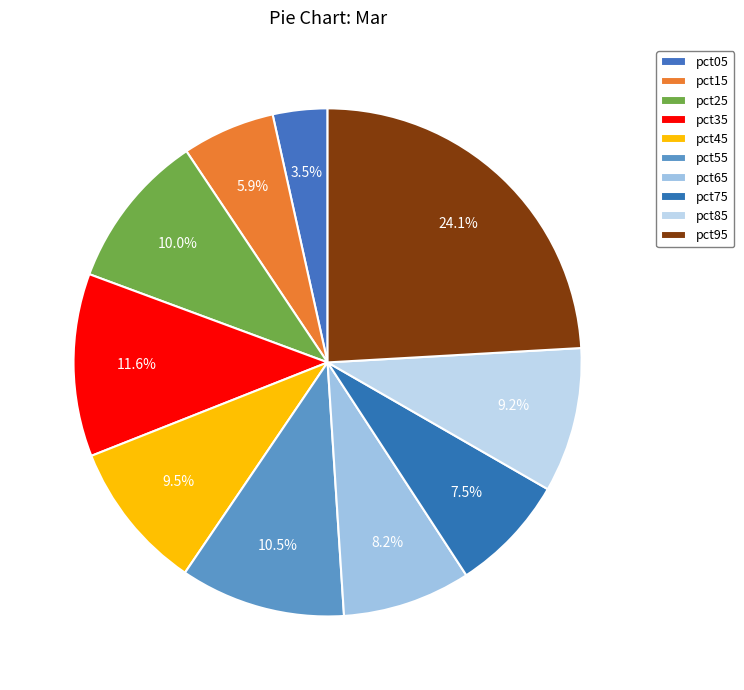

How many segments does this pie chart have?

10